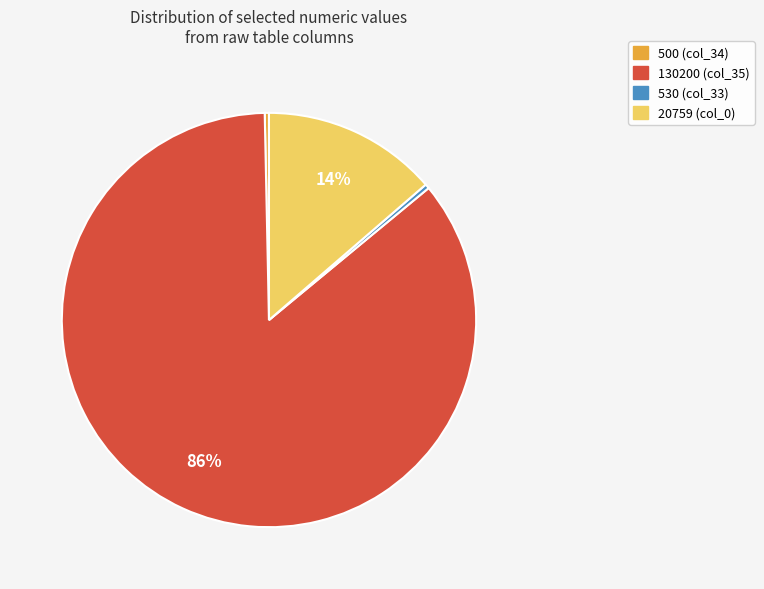

To the nearest percent, what is the average slice percentage?

25%